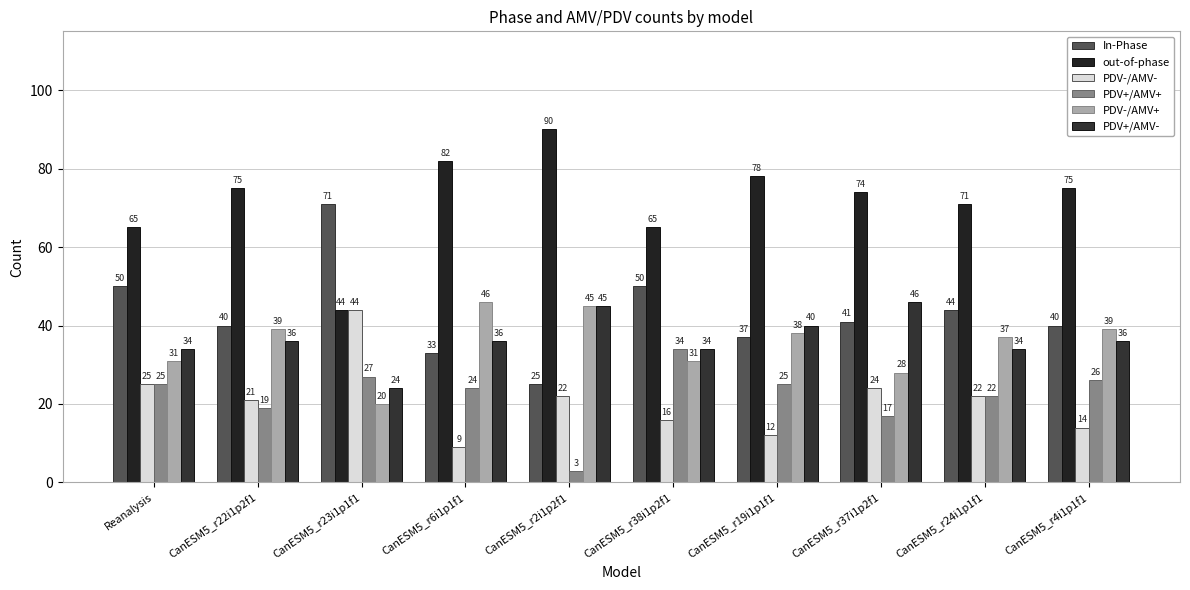

Reading left to right, transcribe all the data shown in this chart.

In-Phase: Reanalysis=50	CanESM5_r22i1p2f1=40	CanESM5_r23i1p1f1=71	CanESM5_r6i1p1f1=33	CanESM5_r2i1p2f1=25	CanESM5_r38i1p2f1=50	CanESM5_r19i1p1f1=37	CanESM5_r37i1p2f1=41	CanESM5_r24i1p1f1=44	CanESM5_r4i1p1f1=40
out-of-phase: Reanalysis=65	CanESM5_r22i1p2f1=75	CanESM5_r23i1p1f1=44	CanESM5_r6i1p1f1=82	CanESM5_r2i1p2f1=90	CanESM5_r38i1p2f1=65	CanESM5_r19i1p1f1=78	CanESM5_r37i1p2f1=74	CanESM5_r24i1p1f1=71	CanESM5_r4i1p1f1=75
PDV-/AMV-: Reanalysis=25	CanESM5_r22i1p2f1=21	CanESM5_r23i1p1f1=44	CanESM5_r6i1p1f1=9	CanESM5_r2i1p2f1=22	CanESM5_r38i1p2f1=16	CanESM5_r19i1p1f1=12	CanESM5_r37i1p2f1=24	CanESM5_r24i1p1f1=22	CanESM5_r4i1p1f1=14
PDV+/AMV+: Reanalysis=25	CanESM5_r22i1p2f1=19	CanESM5_r23i1p1f1=27	CanESM5_r6i1p1f1=24	CanESM5_r2i1p2f1=3	CanESM5_r38i1p2f1=34	CanESM5_r19i1p1f1=25	CanESM5_r37i1p2f1=17	CanESM5_r24i1p1f1=22	CanESM5_r4i1p1f1=26
PDV-/AMV+: Reanalysis=31	CanESM5_r22i1p2f1=39	CanESM5_r23i1p1f1=20	CanESM5_r6i1p1f1=46	CanESM5_r2i1p2f1=45	CanESM5_r38i1p2f1=31	CanESM5_r19i1p1f1=38	CanESM5_r37i1p2f1=28	CanESM5_r24i1p1f1=37	CanESM5_r4i1p1f1=39
PDV+/AMV-: Reanalysis=34	CanESM5_r22i1p2f1=36	CanESM5_r23i1p1f1=24	CanESM5_r6i1p1f1=36	CanESM5_r2i1p2f1=45	CanESM5_r38i1p2f1=34	CanESM5_r19i1p1f1=40	CanESM5_r37i1p2f1=46	CanESM5_r24i1p1f1=34	CanESM5_r4i1p1f1=36